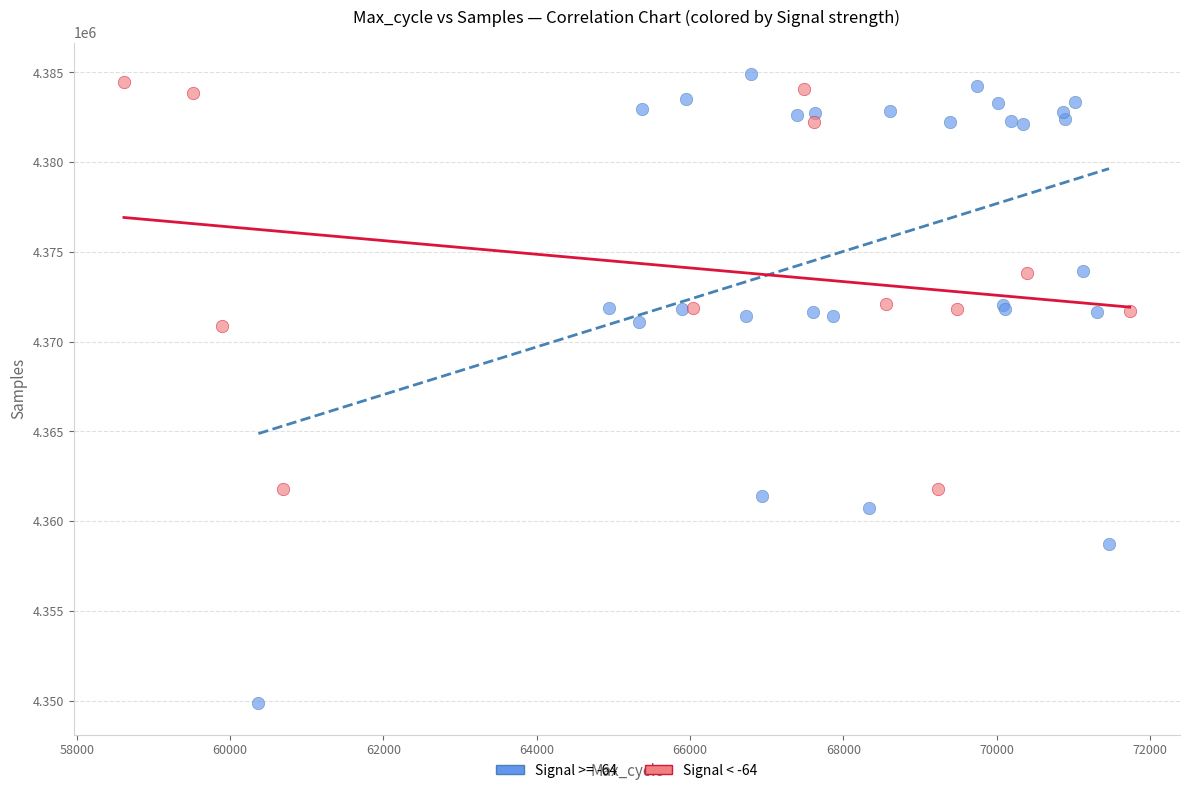

Which series reaches the minimum Y coordinate?

Signal >= -64